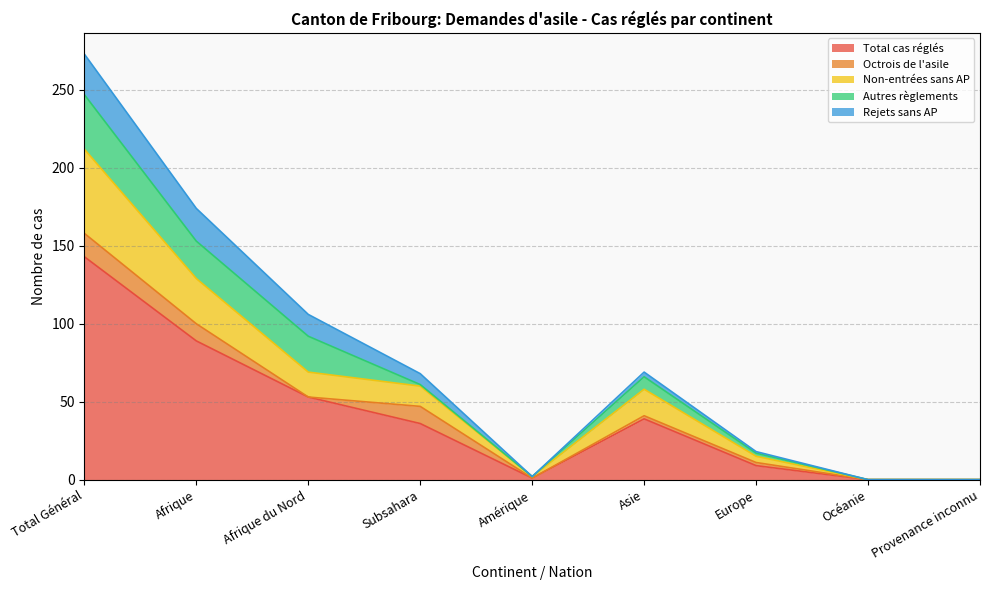

What is the value of the Autres règlements point at the 4th from the left?

1